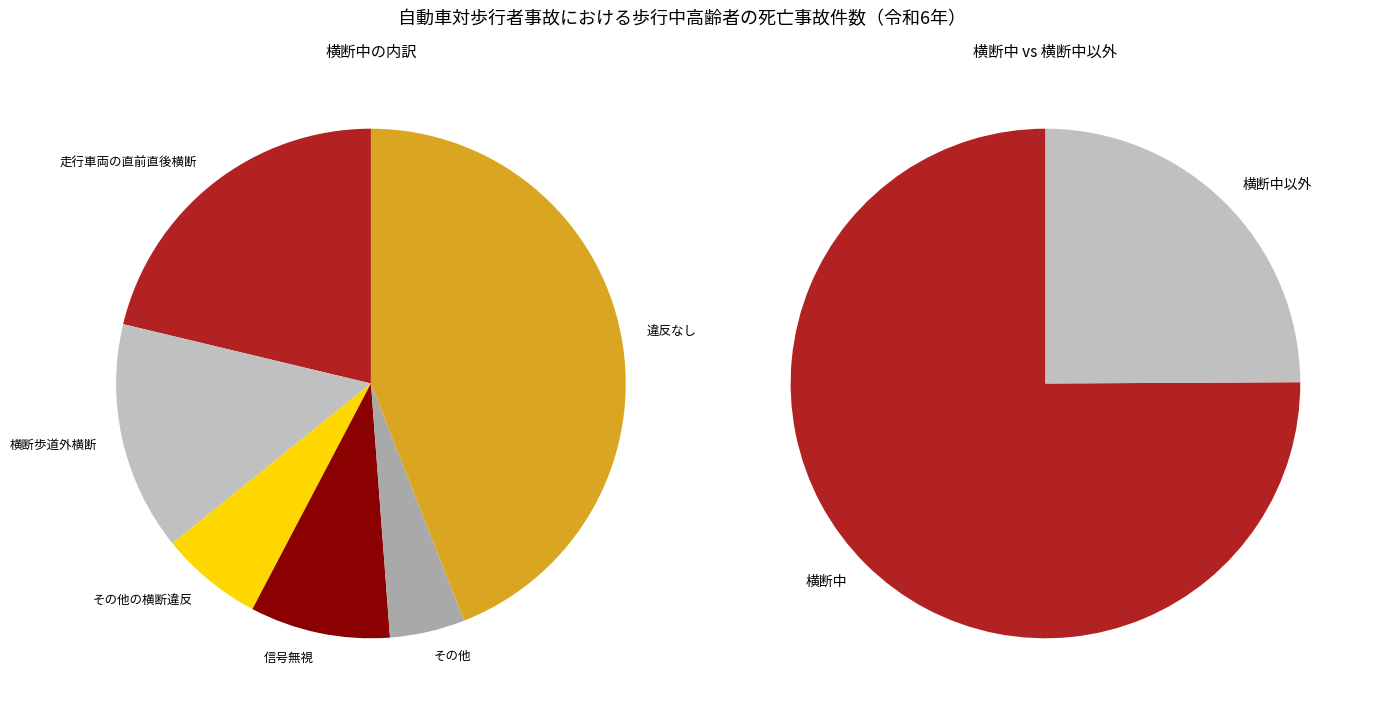

Is it true that 信号無視 is 15% of the pie?

False